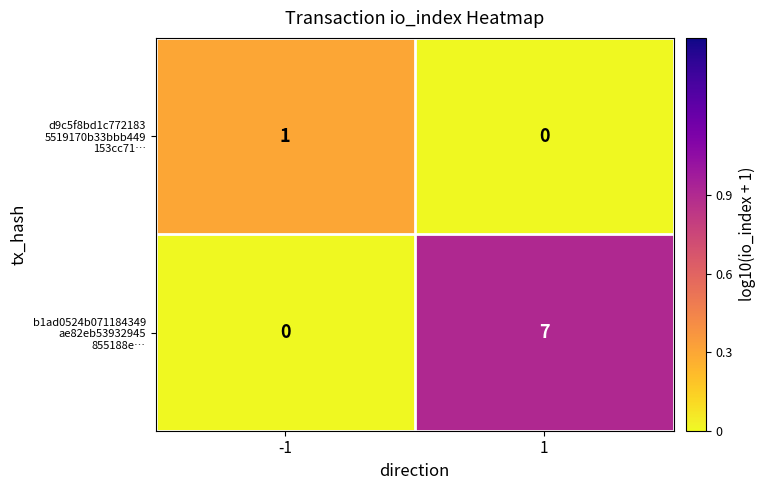

What is the total value across all series at 1?

7